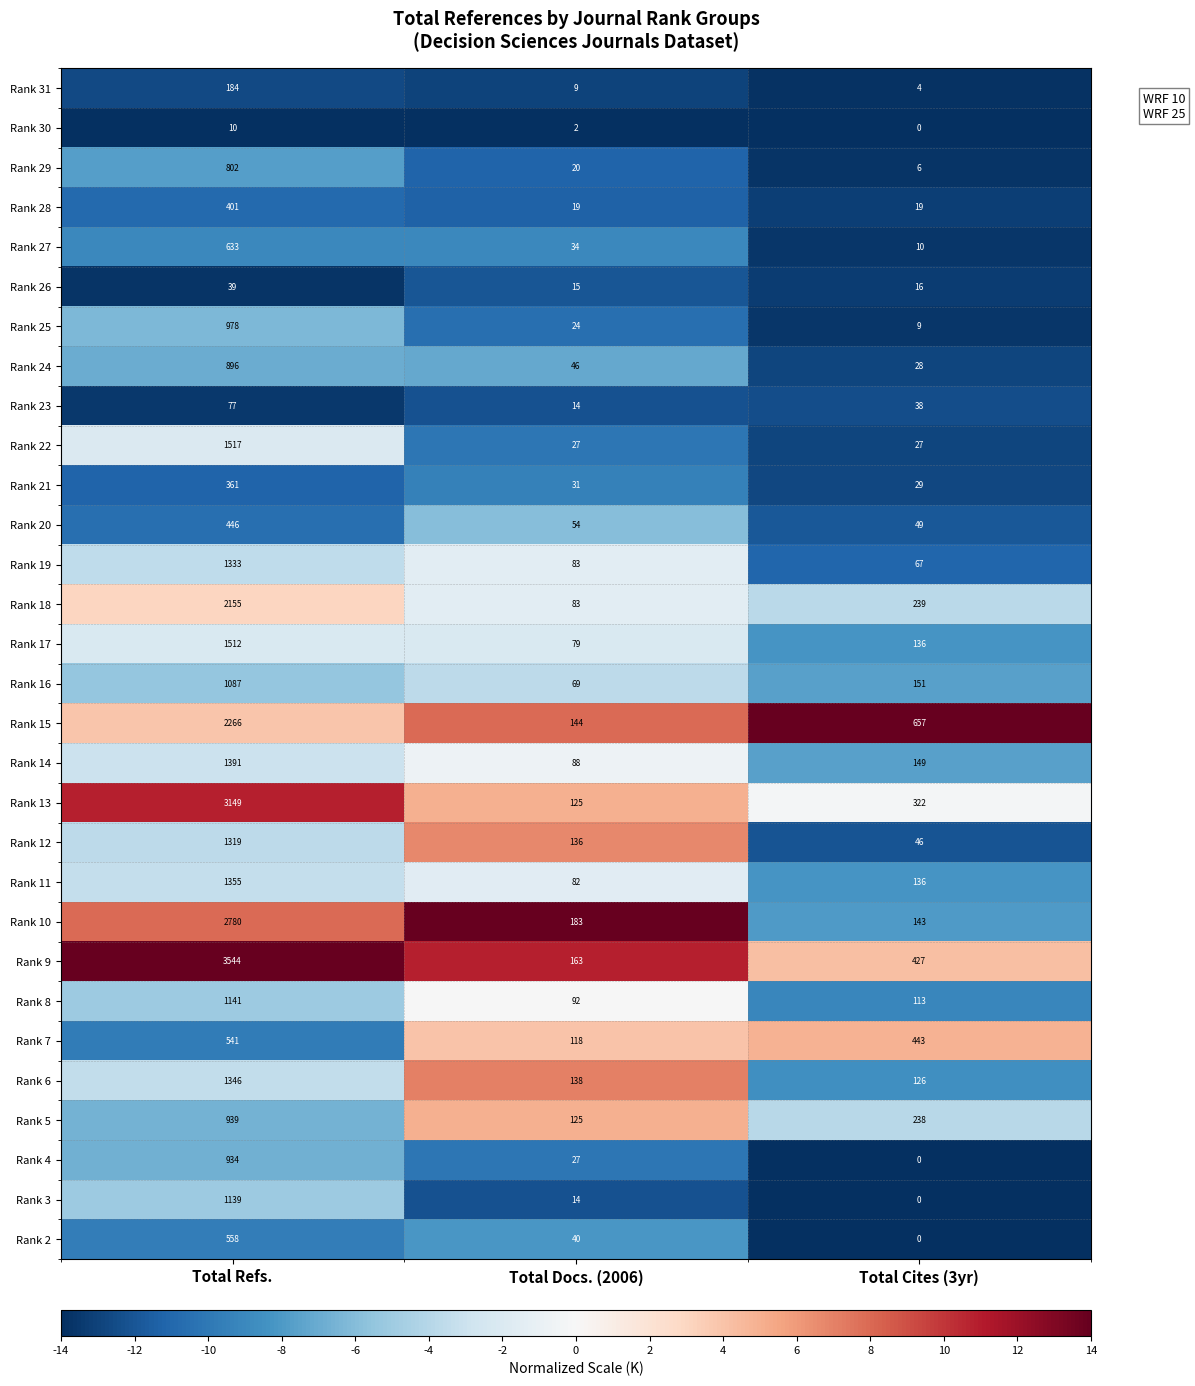

At which category is the sum across all series the highest?

Total Refs.